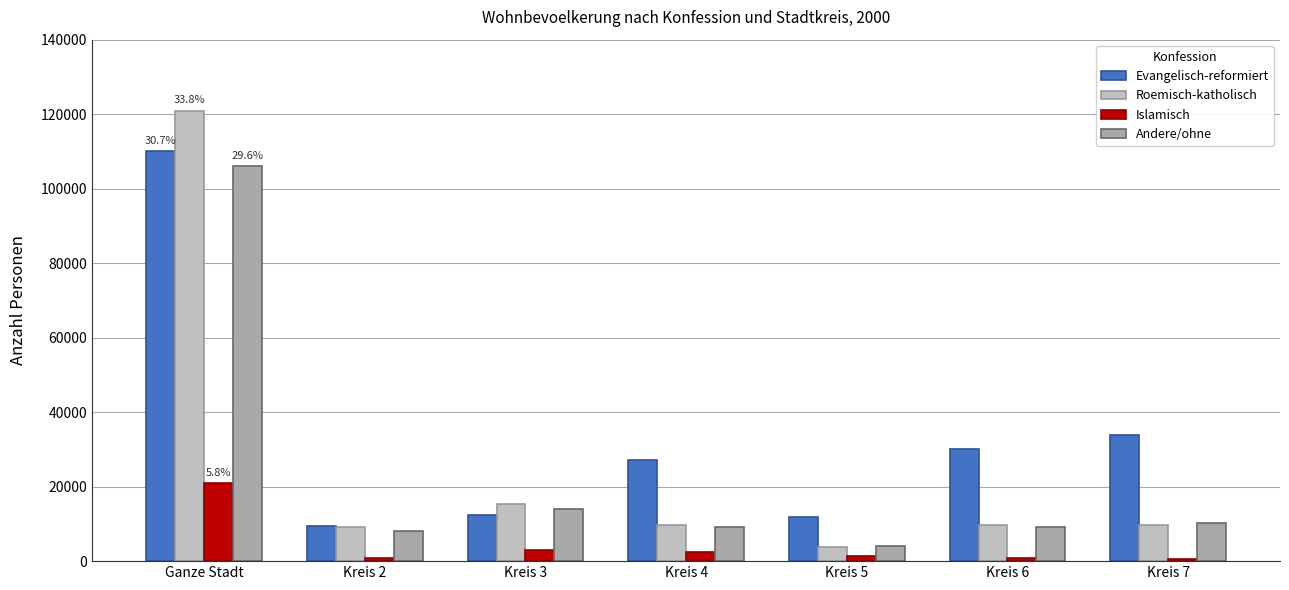

What is the total value across all series at Kreis 3?

44685